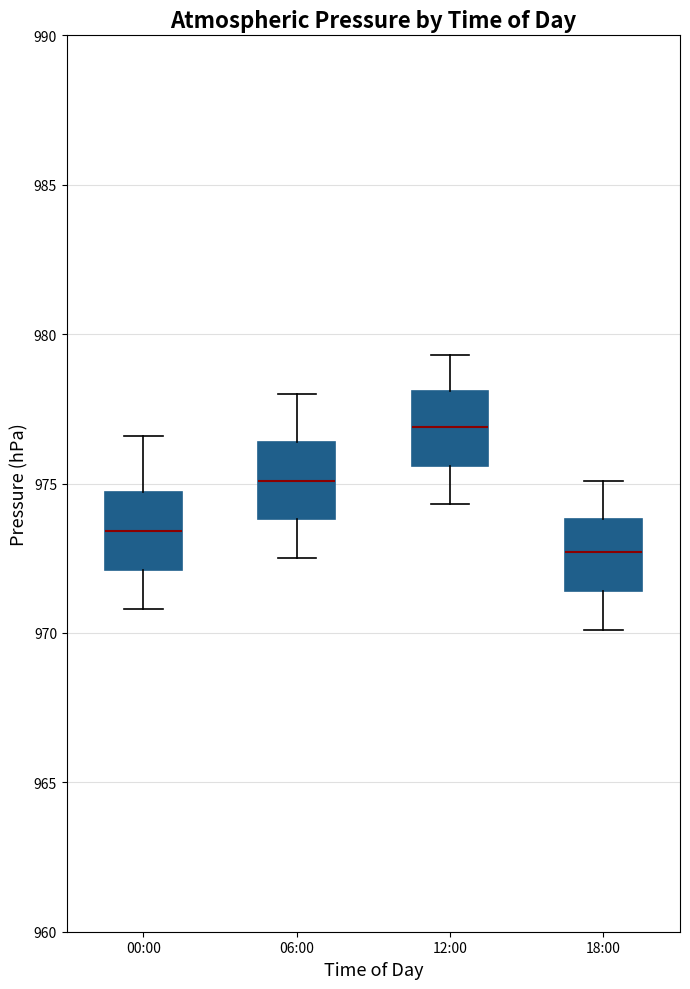

Where does the median line of the box for 12:00 sit on the y-axis? The values are not printed on the chart, so give them approximately, as read against the axis.

977.0